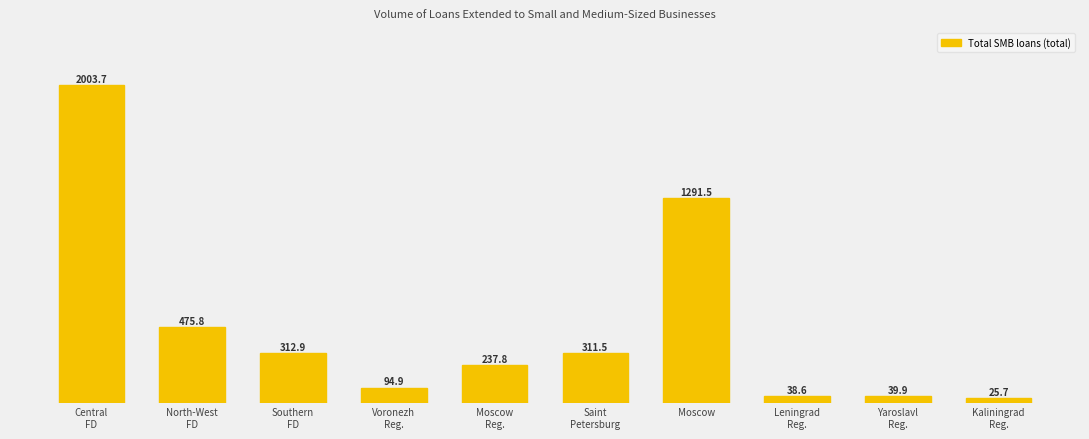

At which label is the value closest to 1014704?

Moscow